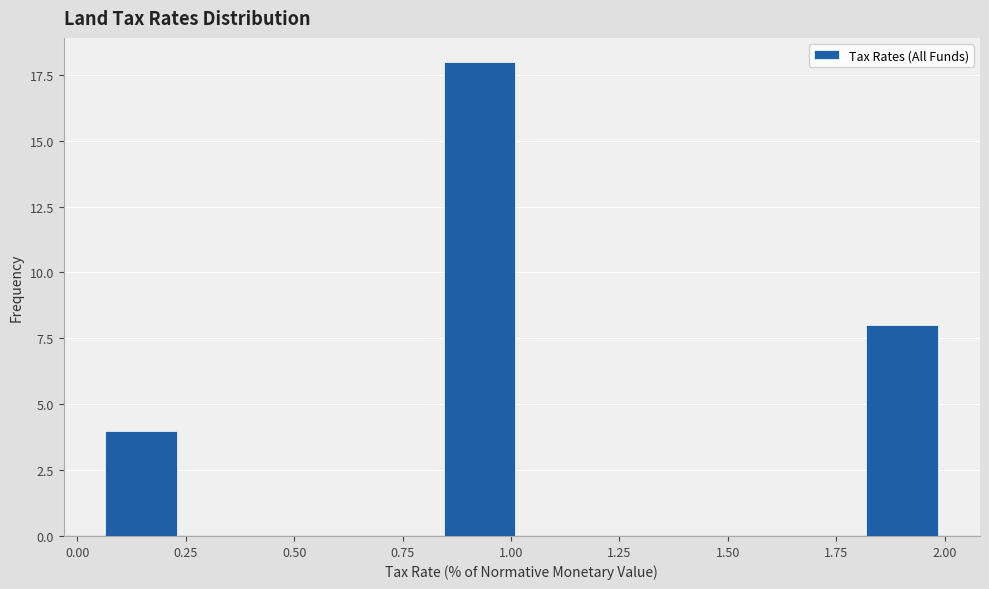

Read against the x-axis, roughly where is the centre of the tallest bar?

0.95